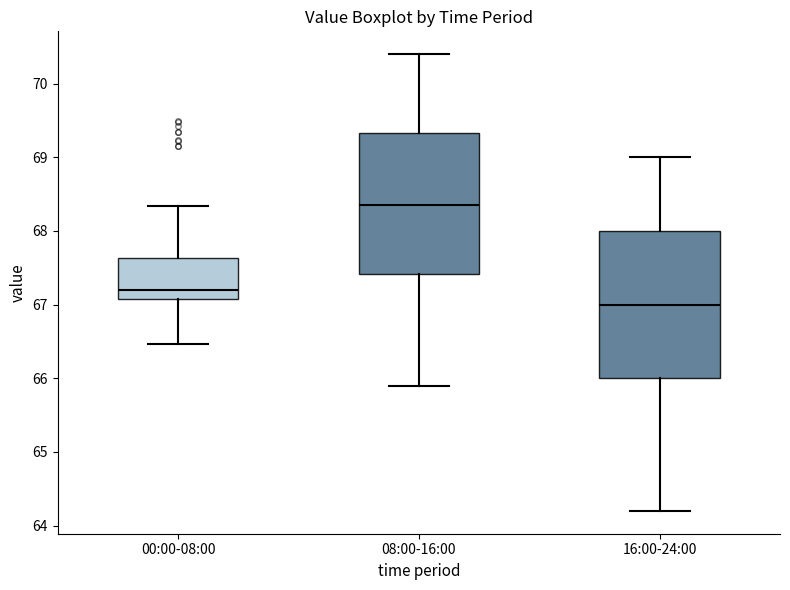

Which box has the highest median line?

08:00-16:00